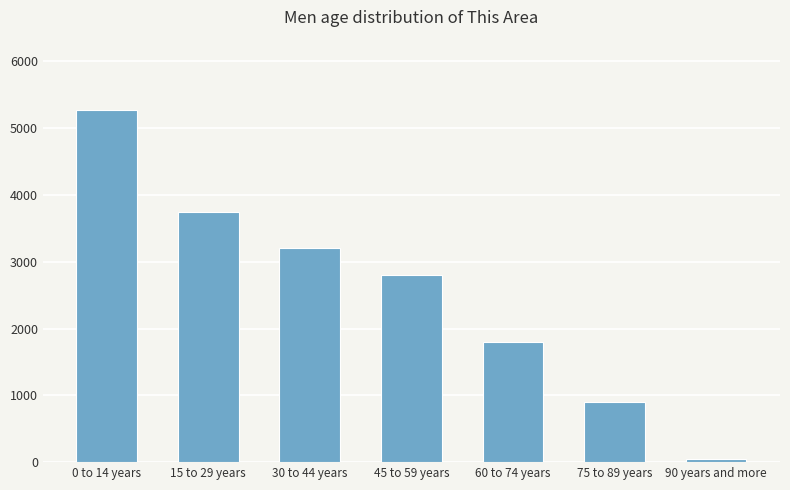

What is the label of the 1st bar from the left?

0 to 14 years